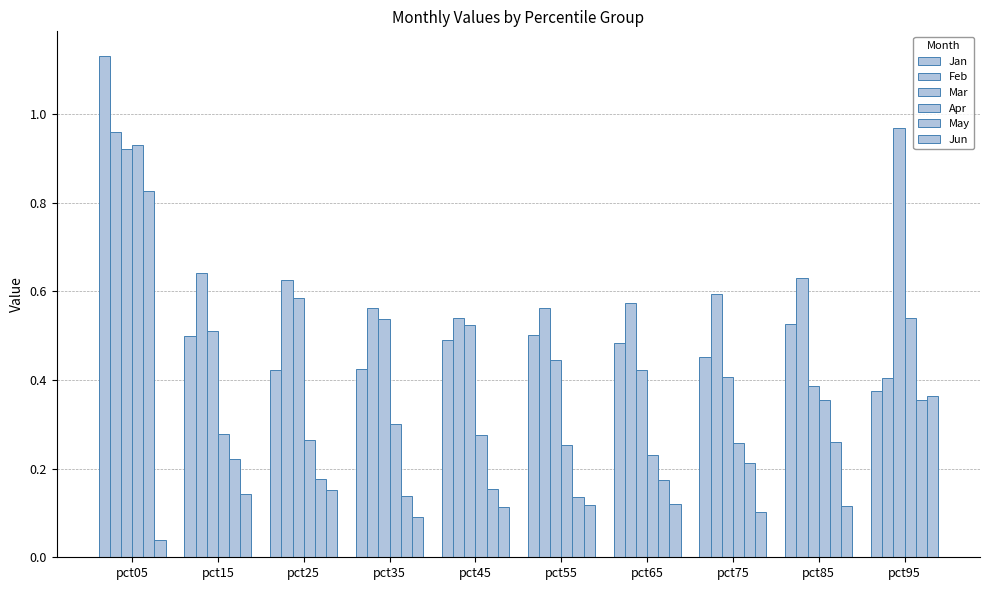

Reading left to right, what are all the values shown in this chart?

Jan: pct05=1.1	pct15=0.5	pct25=0.4	pct35=0.4	pct45=0.5	pct55=0.5	pct65=0.5	pct75=0.5	pct85=0.5	pct95=0.4
Feb: pct05=1.0	pct15=0.6	pct25=0.6	pct35=0.6	pct45=0.5	pct55=0.6	pct65=0.6	pct75=0.6	pct85=0.6	pct95=0.4
Mar: pct05=0.9	pct15=0.5	pct25=0.6	pct35=0.5	pct45=0.5	pct55=0.4	pct65=0.4	pct75=0.4	pct85=0.4	pct95=1.0
Apr: pct05=0.9	pct15=0.3	pct25=0.3	pct35=0.3	pct45=0.3	pct55=0.3	pct65=0.2	pct75=0.3	pct85=0.4	pct95=0.5
May: pct05=0.8	pct15=0.2	pct25=0.2	pct35=0.1	pct45=0.2	pct55=0.1	pct65=0.2	pct75=0.2	pct85=0.3	pct95=0.4
Jun: pct05=0.0	pct15=0.1	pct25=0.2	pct35=0.1	pct45=0.1	pct55=0.1	pct65=0.1	pct75=0.1	pct85=0.1	pct95=0.4